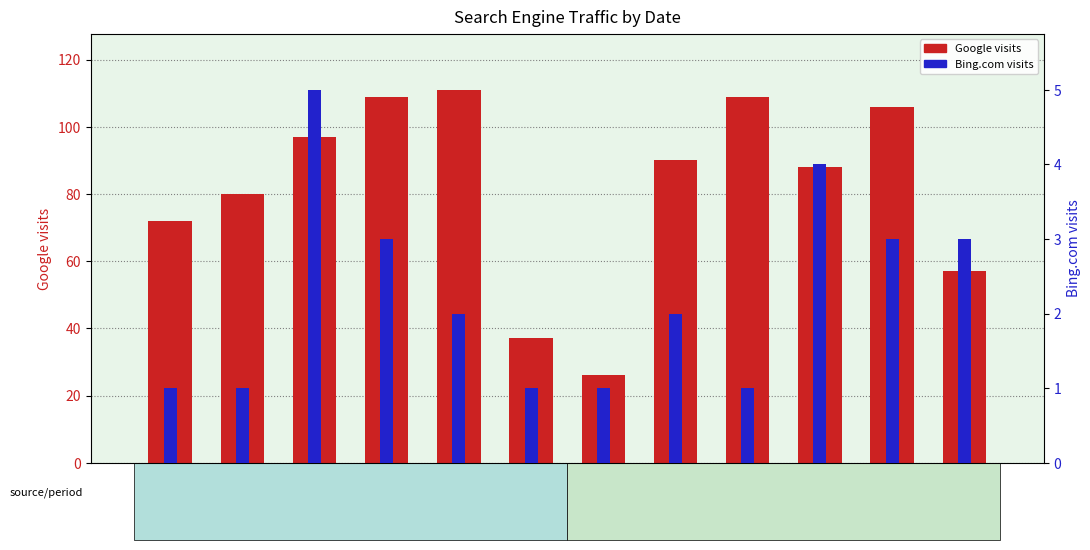

What is the approximate value of Google visits at 2024-05-09, to the nearest 10?

110